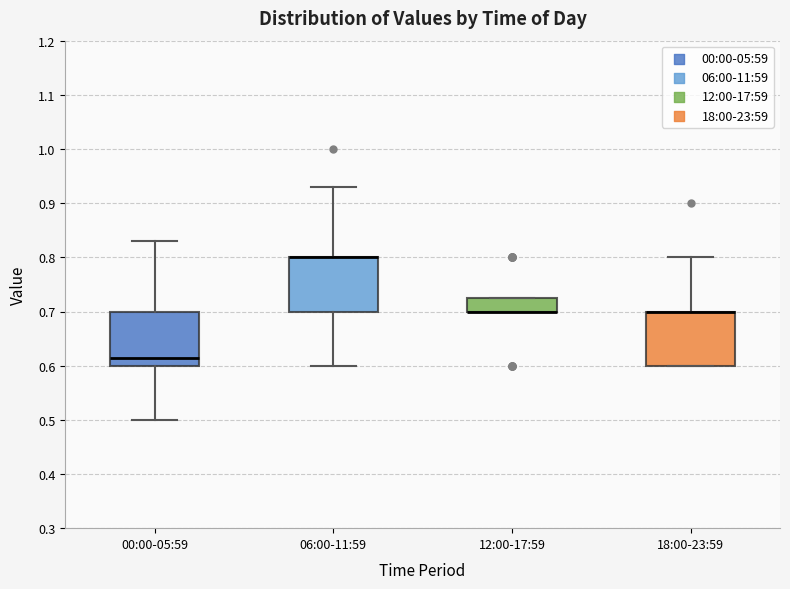

Reading left to right, transcribe this box plot: for each box, give where its median line is, the range the box spans, and where its two whiskers end, as read against the y-axis. The values are not printed on the chart, so give them approximately, as read against the axis.

00:00-05:59: median 0.62, box 0.60 to 0.70, whiskers 0.50 to 0.83
06:00-11:59: median 0.80 (drawn on the box's upper edge), box 0.70 to 0.80, whiskers 0.60 to 0.93
12:00-17:59: median 0.70 (drawn on the box's lower edge), box 0.70 to 0.73, whiskers 0.70 to 0.73
18:00-23:59: median 0.70 (drawn on the box's upper edge), box 0.60 to 0.70, whiskers 0.60 to 0.80